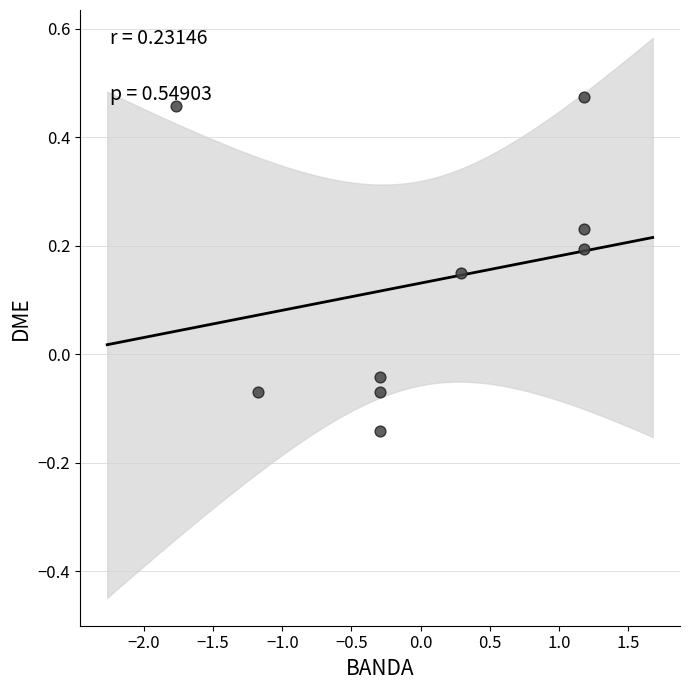

What is the range of X values (max minus min)?

2.9